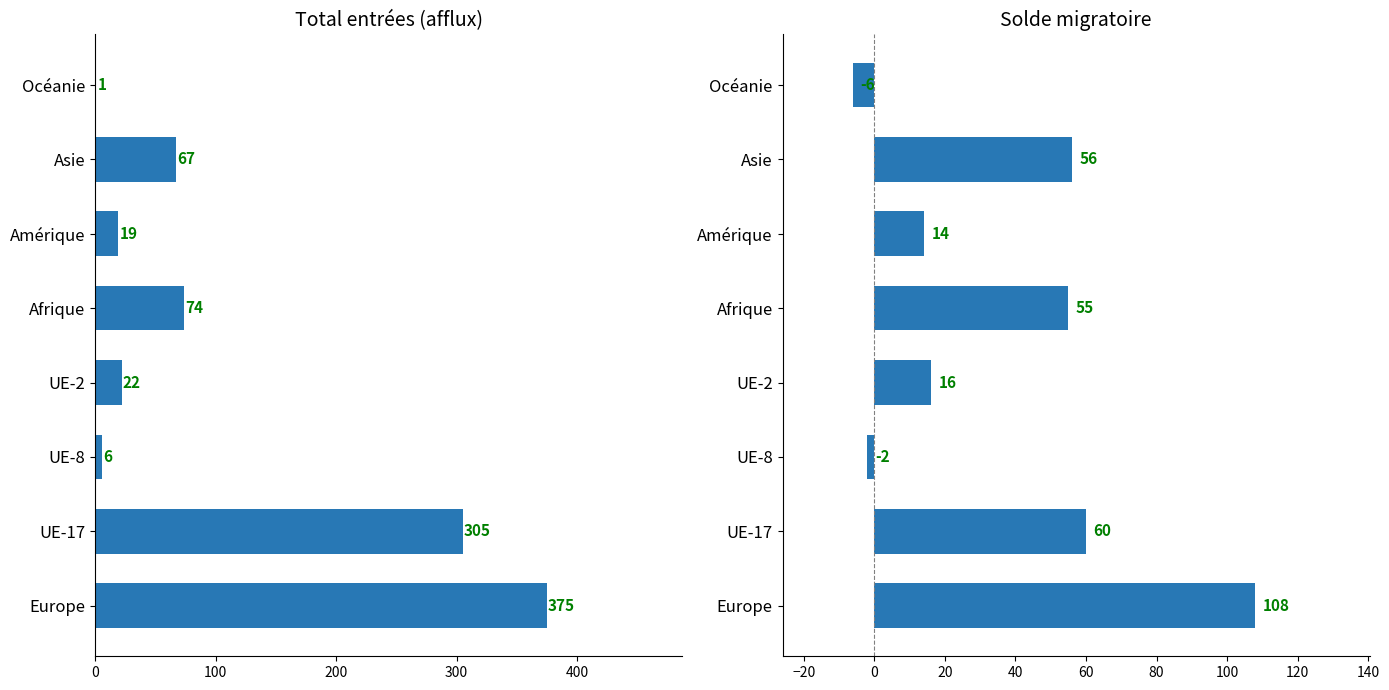

What position from the left is 100?

2